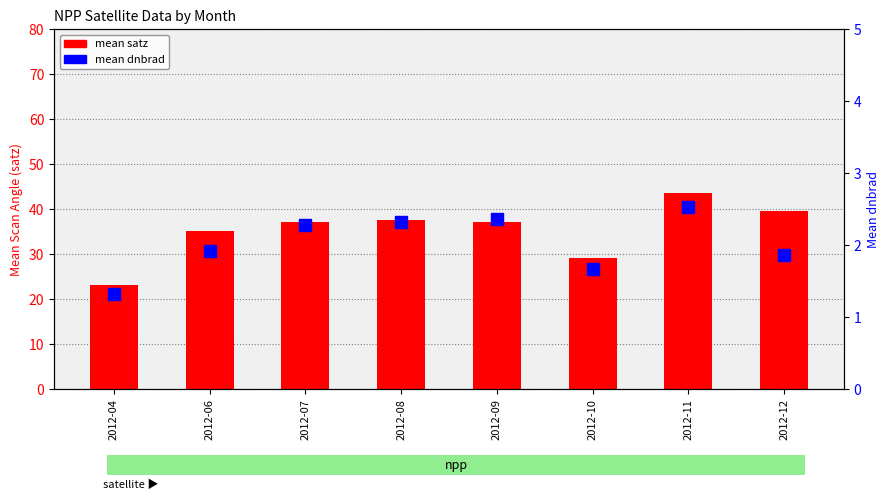

What is the value of the mean satz bar at the 3rd from the left?

37.1